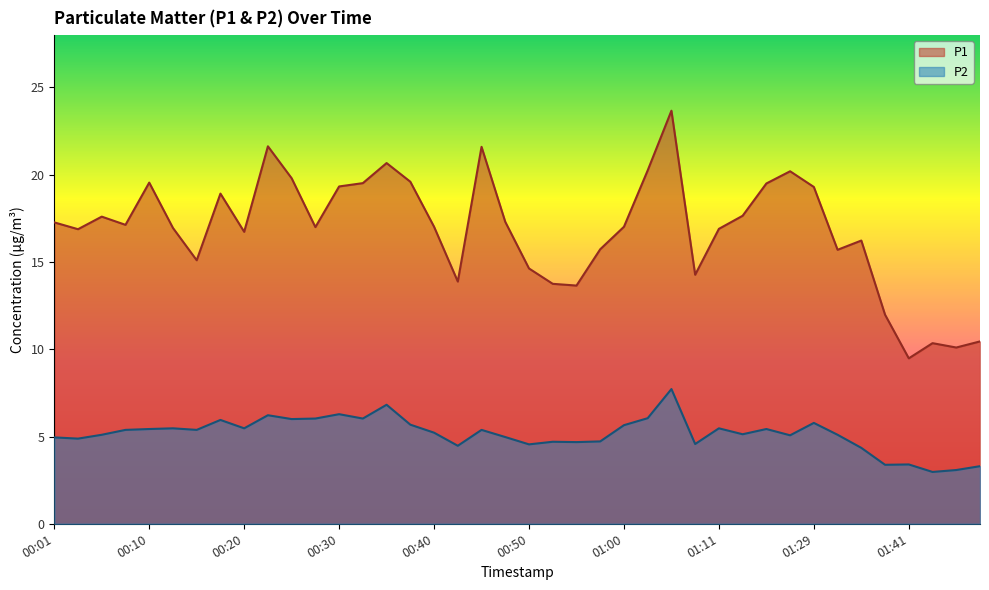

What is the difference between the P2 values at 00:23 and 00:45?

0.8